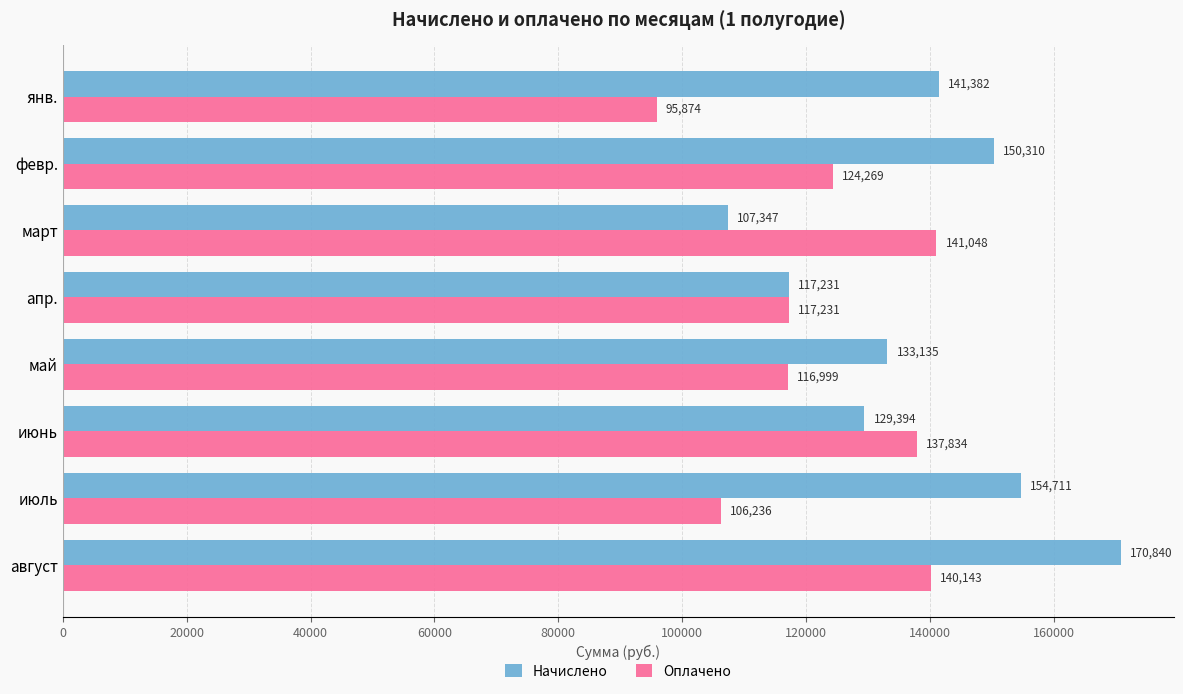

Is the value of Оплачено at янв. greater than the value of Начислено at февр.?

No